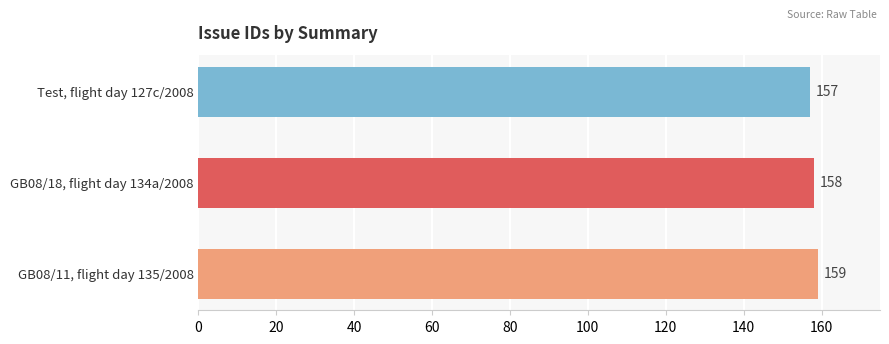

What is the average value?

158